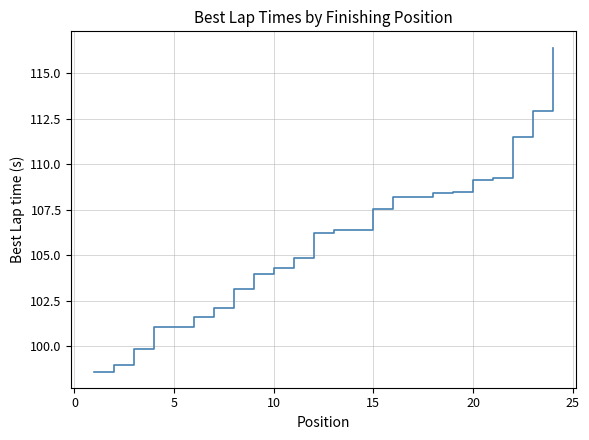

What is the greatest value displayed?

116.4